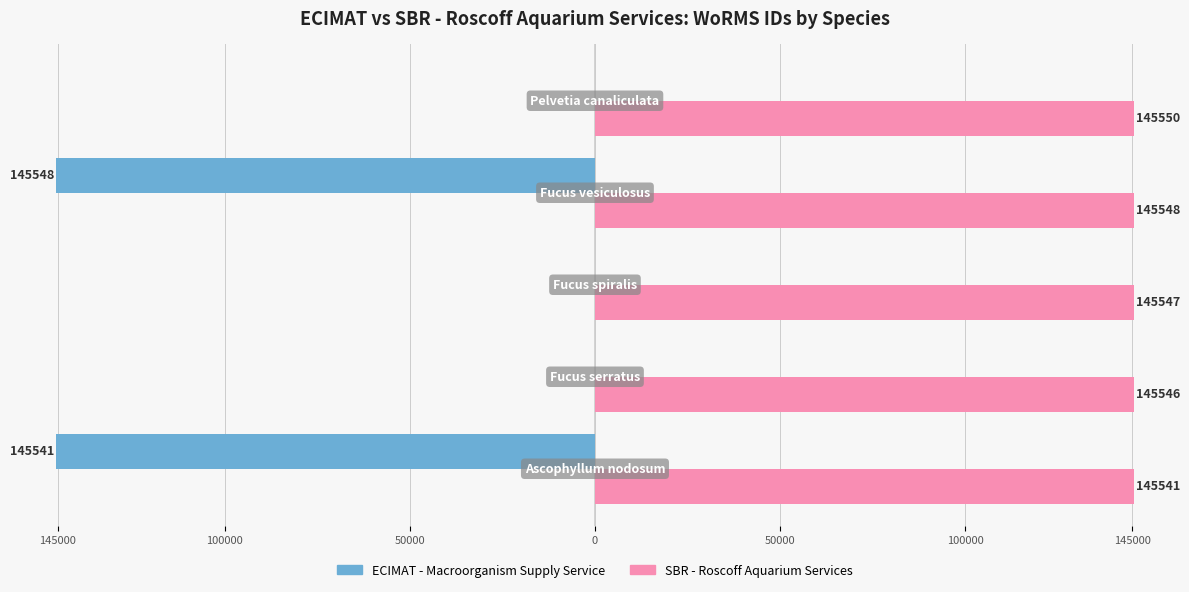

Which series has the largest total across all categories?

SBR - Roscoff Aquarium Services